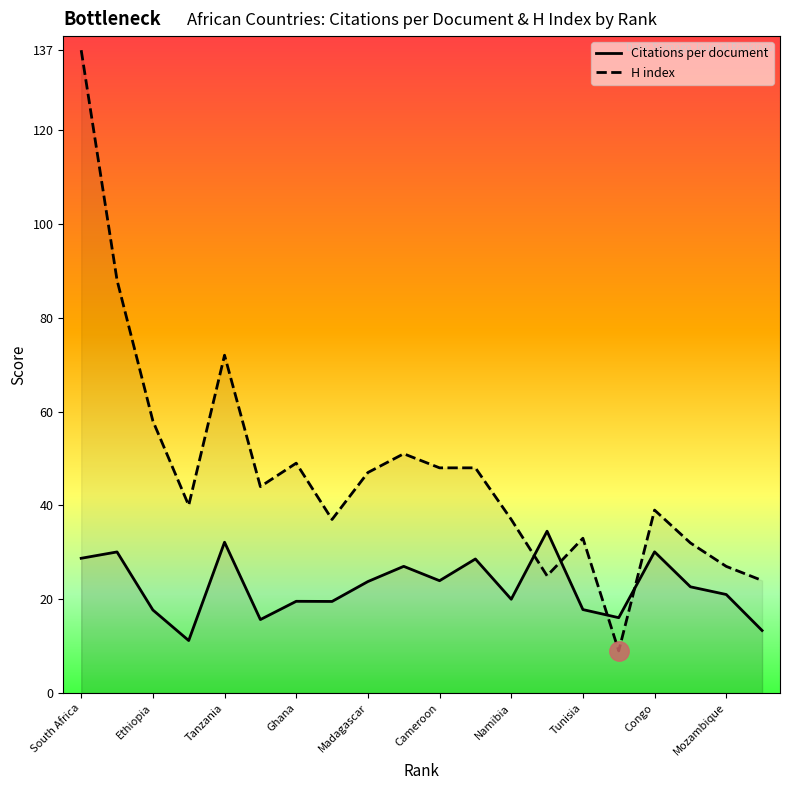

What is the label of the 18th point from the right?

Ethiopia